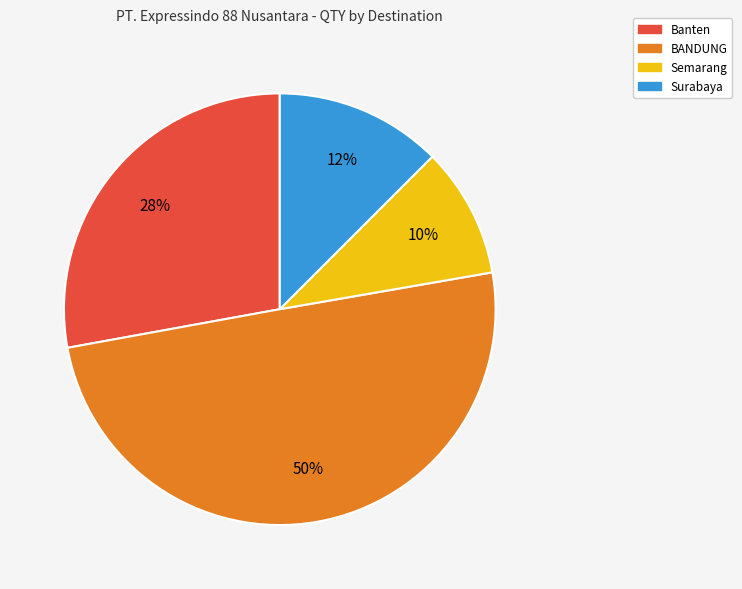

To the nearest percent, what is the average slice percentage?

25%